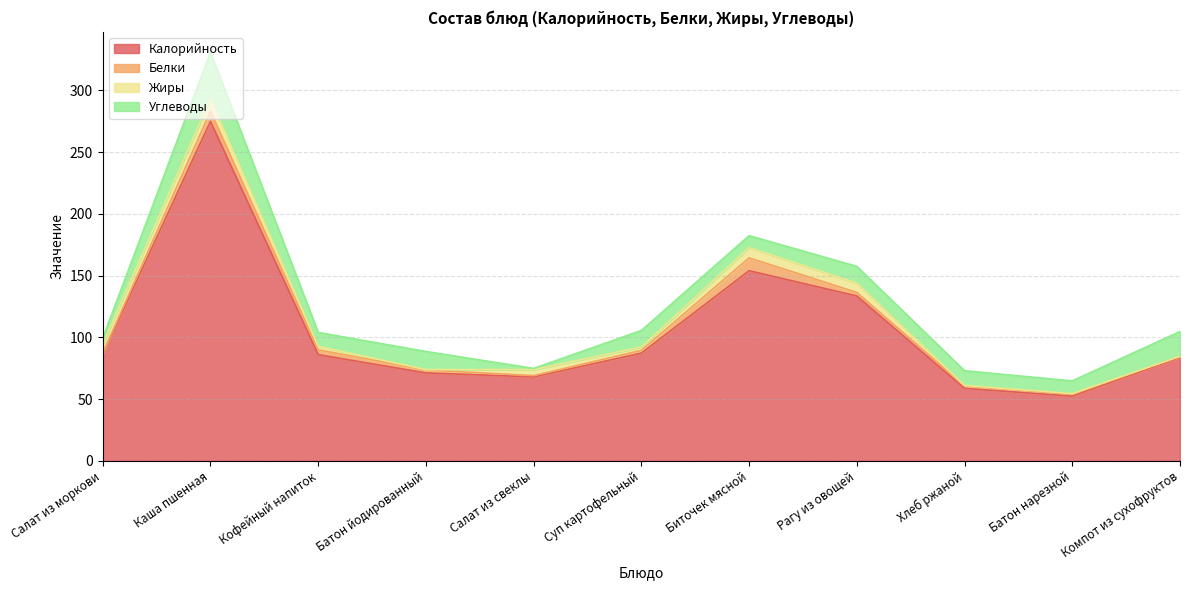

Is the value of Углеводы at Салат из моркови greater than the value of Калорийность at Батон нарезной?

No